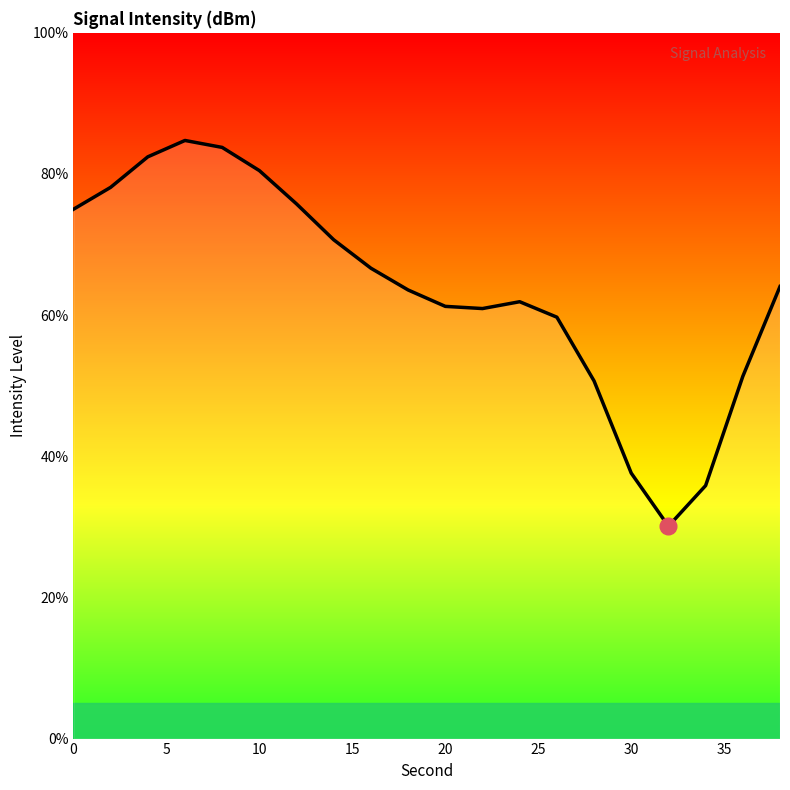

What is the maximum value shown in the chart?

84.8